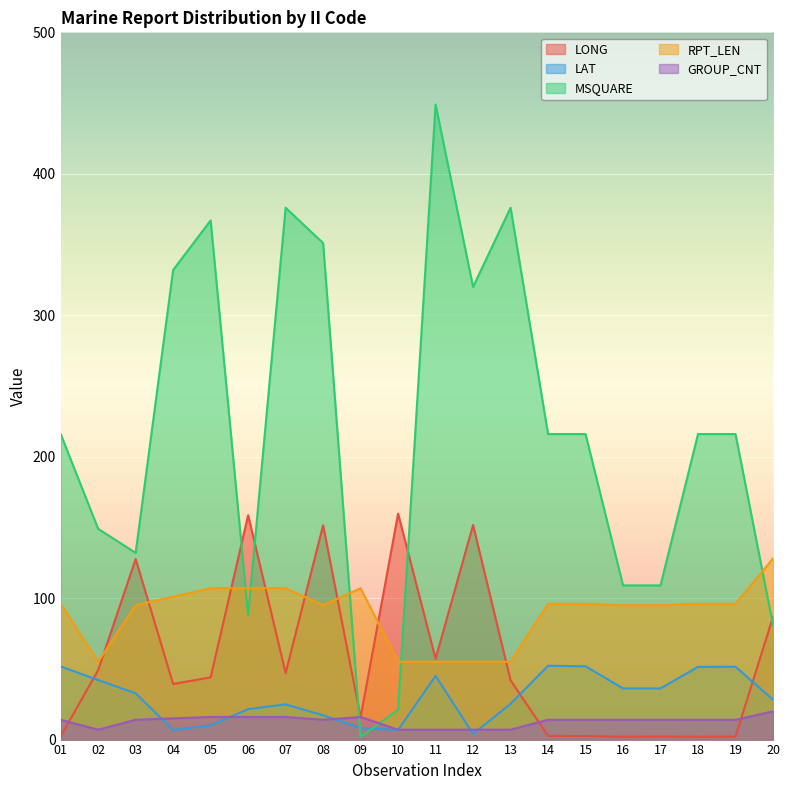

The value of GROUP_CNT at 16 is 23.3. True or false?

False